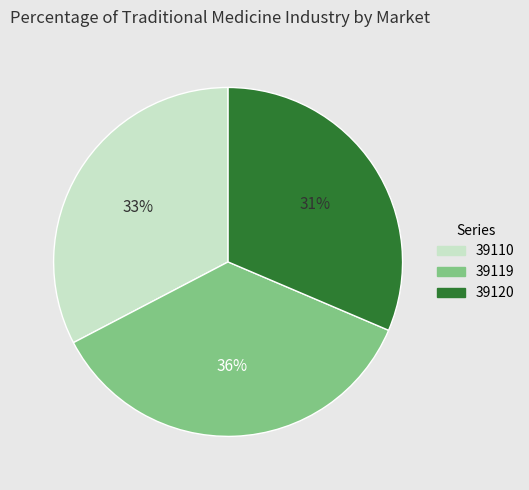

Does 39119 account for over 50% of the chart?

No